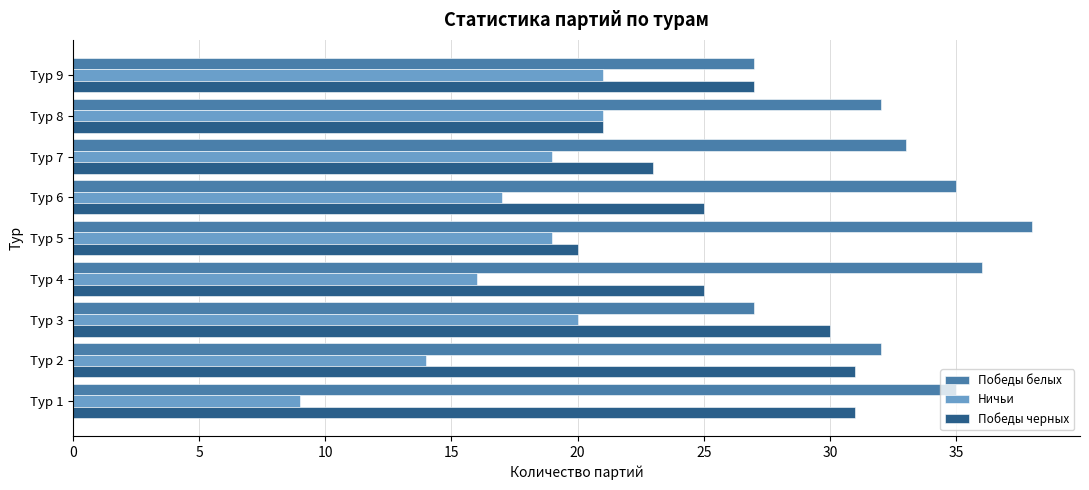

Which category has the lowest value across all series?

Тур 1